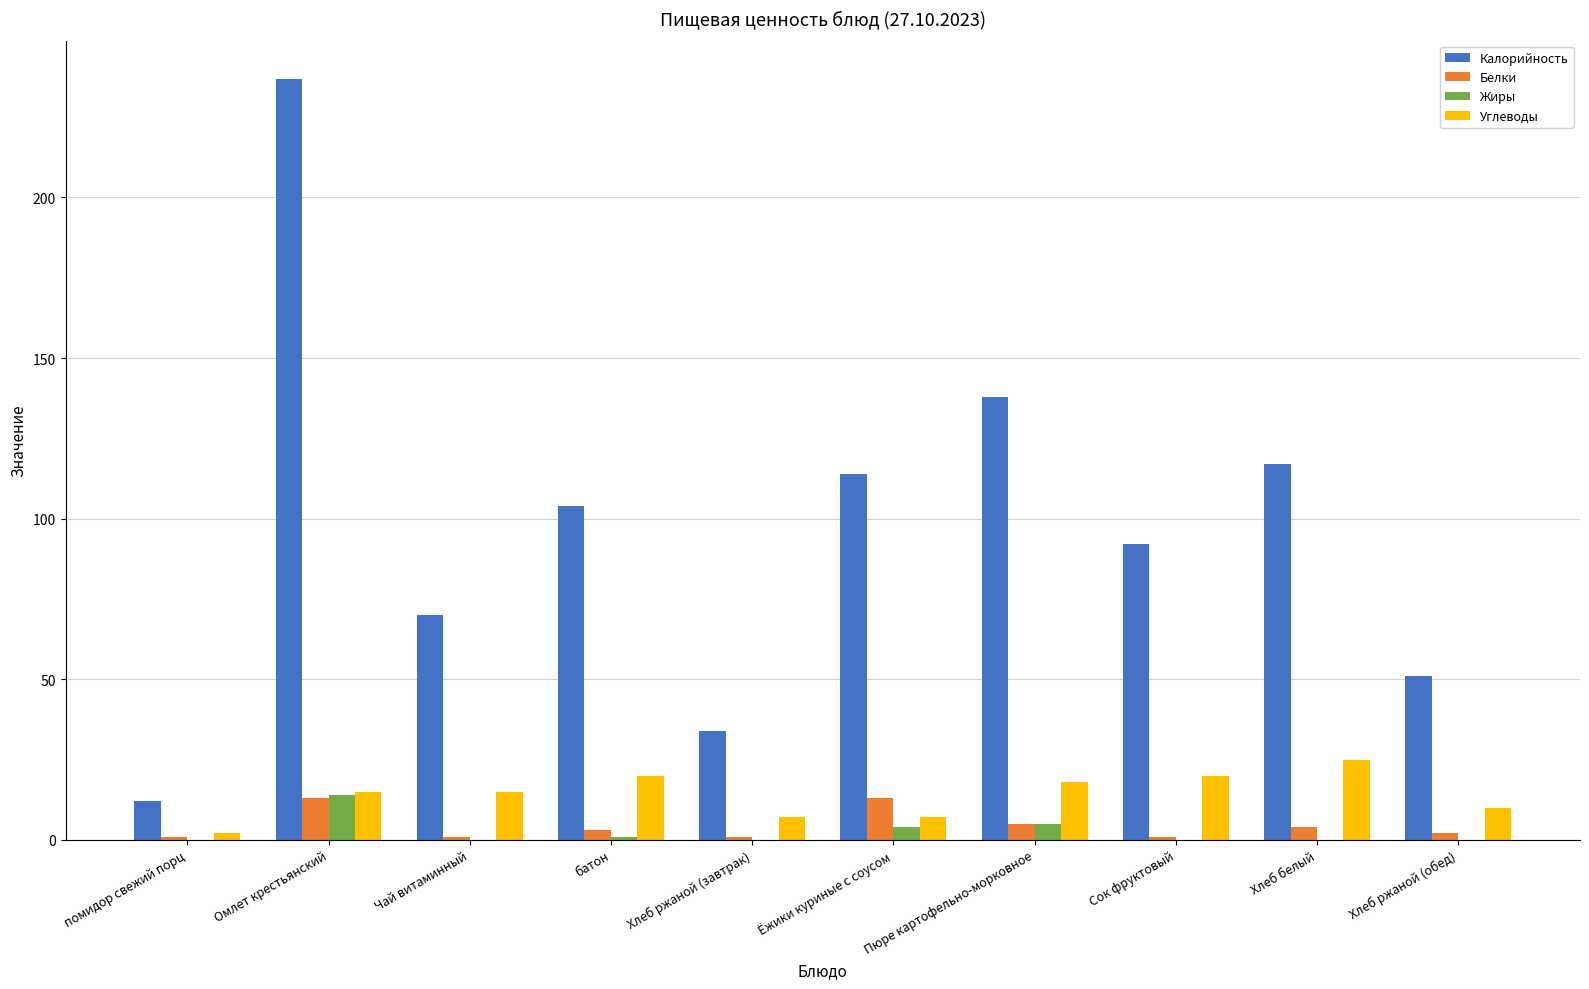

Reading left to right, transcribe all the data shown in this chart.

Калорийность: помидор свежий порц=12	Омлет крестьянский=237	Чай витаминный=70	батон=104	Хлеб ржаной (завтрак)=34	Ёжики куриные с соусом=114	Пюре картофельно-морковное=138	Сок фруктовый=92	Хлеб белый=117	Хлеб ржаной (обед)=51
Белки: помидор свежий порц=1	Омлет крестьянский=13	Чай витаминный=1	батон=3	Хлеб ржаной (завтрак)=1	Ёжики куриные с соусом=13	Пюре картофельно-морковное=5	Сок фруктовый=1	Хлеб белый=4	Хлеб ржаной (обед)=2
Жиры: помидор свежий порц=0	Омлет крестьянский=14	Чай витаминный=0	батон=1	Хлеб ржаной (завтрак)=0	Ёжики куриные с соусом=4	Пюре картофельно-морковное=5	Сок фруктовый=0	Хлеб белый=0	Хлеб ржаной (обед)=0
Углеводы: помидор свежий порц=2	Омлет крестьянский=15	Чай витаминный=15	батон=20	Хлеб ржаной (завтрак)=7	Ёжики куриные с соусом=7	Пюре картофельно-морковное=18	Сок фруктовый=20	Хлеб белый=25	Хлеб ржаной (обед)=10